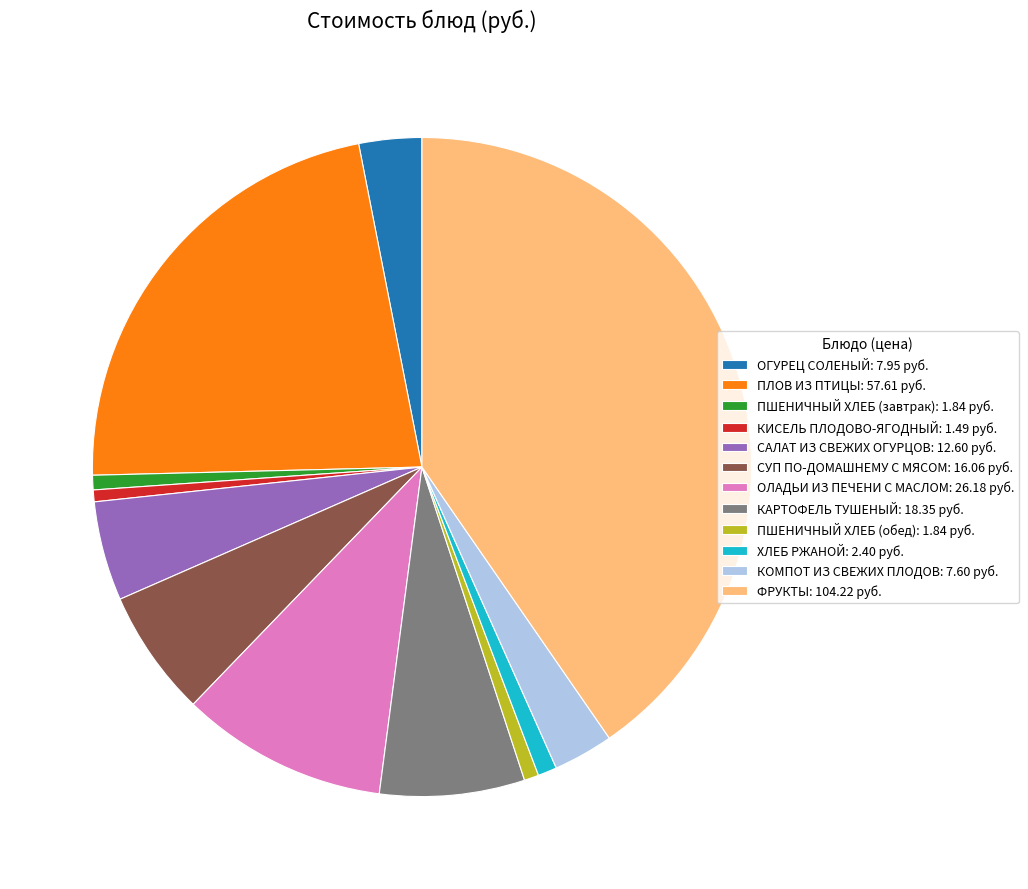

Does any single category account for the majority?

No